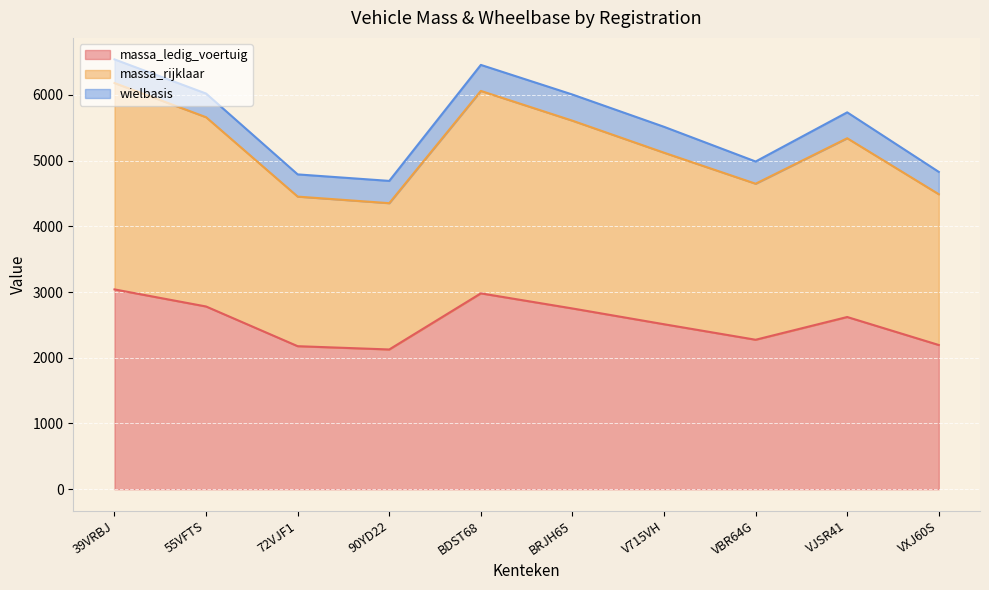

True or false: massa_rijklaar and massa_ledig_voertuig intersect in this chart.

False